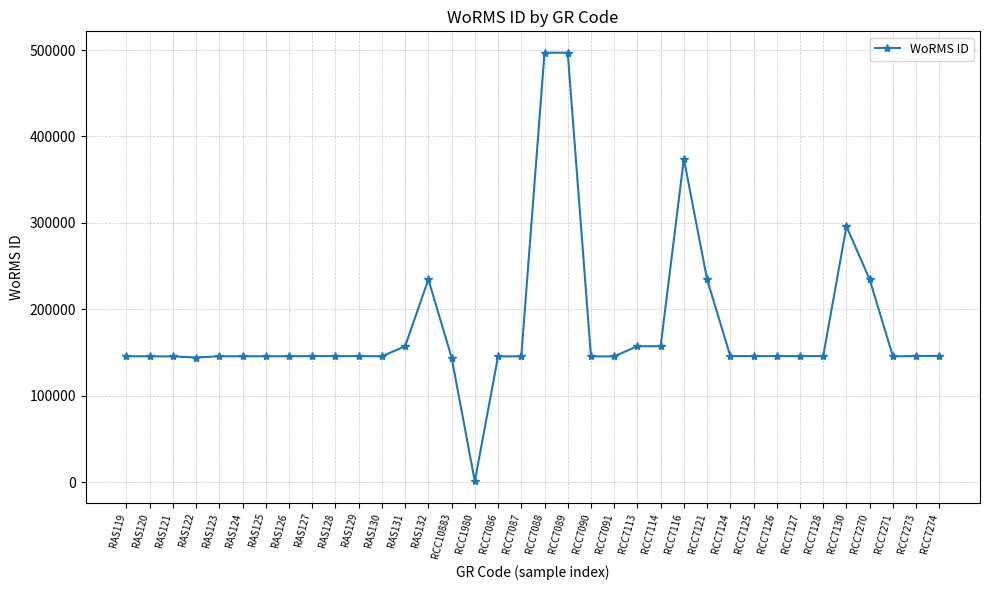

What is the sum of all values?

6476344